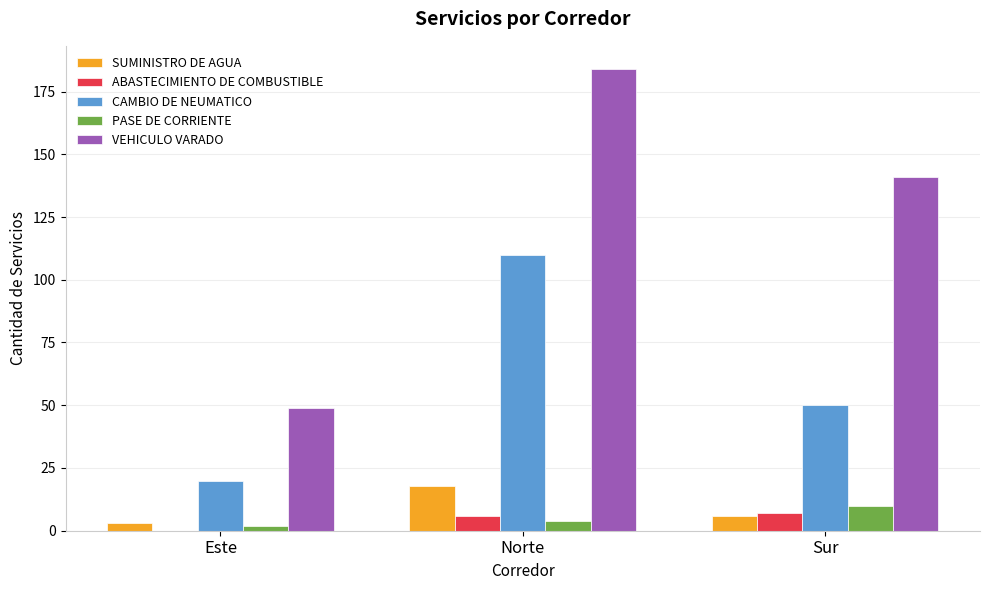

Does the chart contain stacked bars?

No